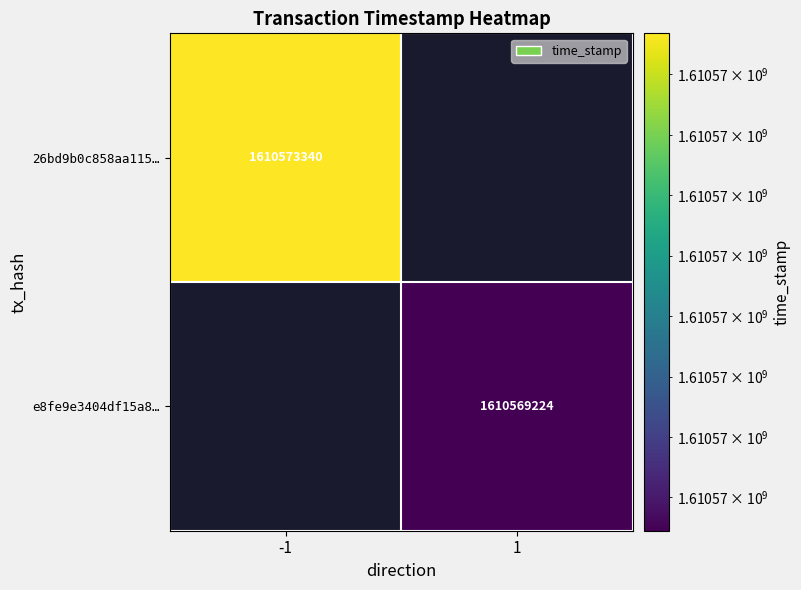

Is it true that 26bd9b0c858aa115… equals 601318195 at -1?

False